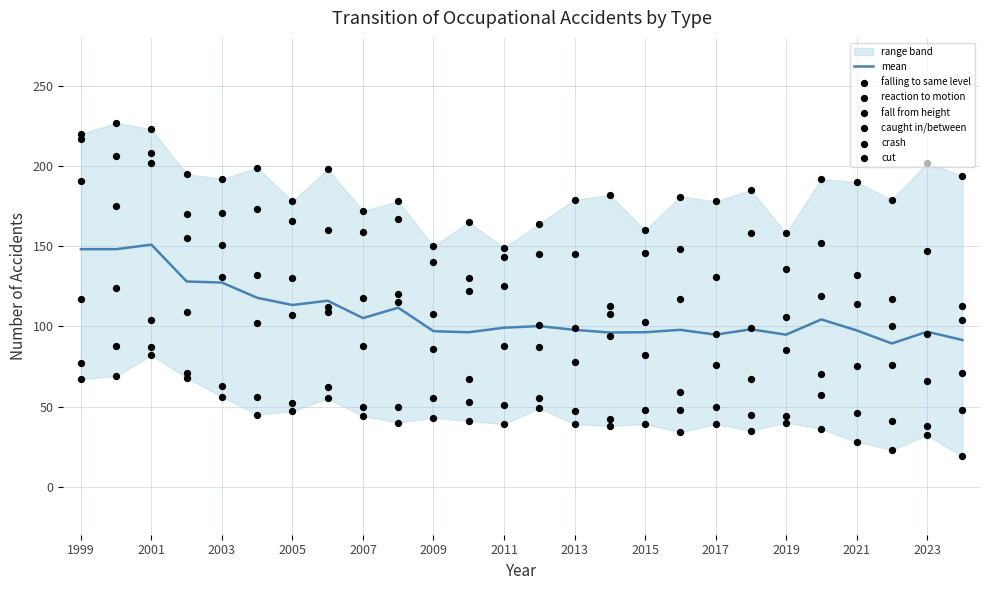

At which category is the sum across all series the highest?

2001